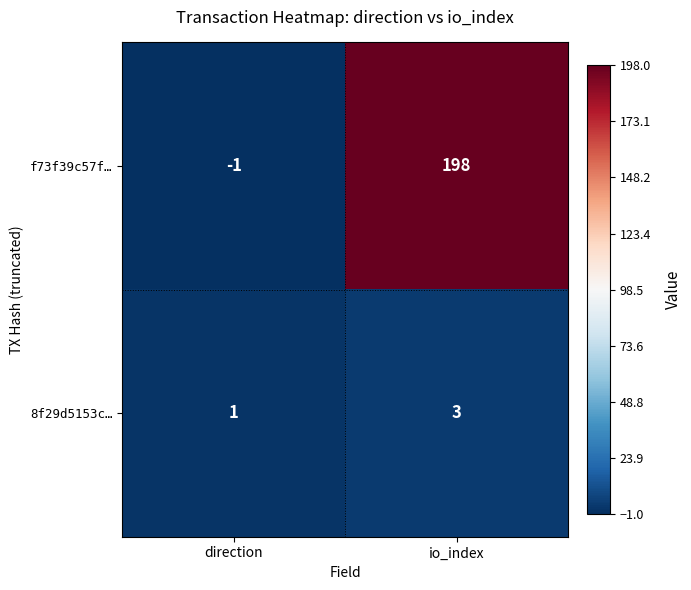

Which series has the largest total across all categories?

f73f39c57f…